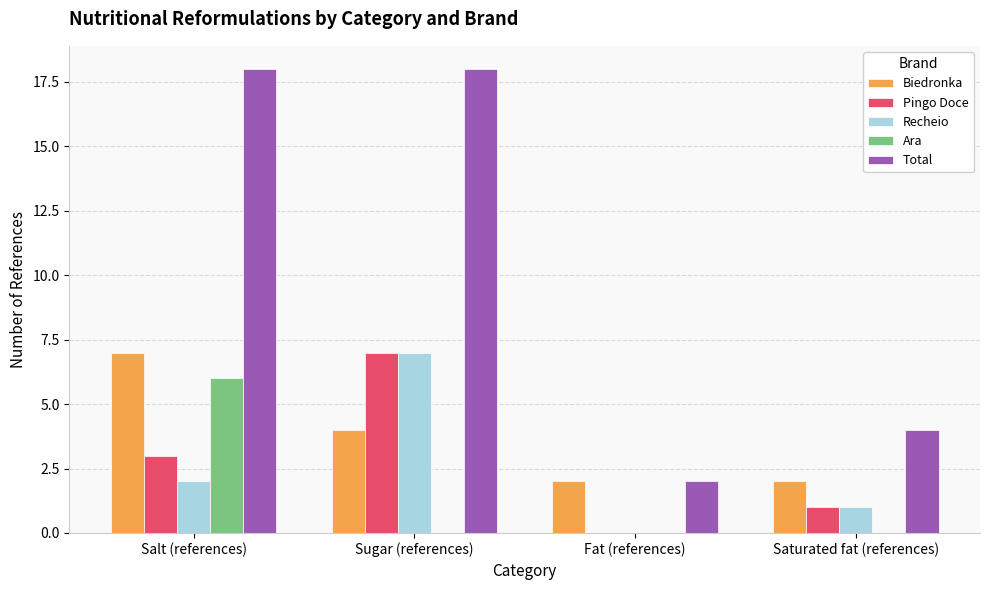

Is the value of Recheio at Sugar (references) greater than the value of Biedronka at Sugar (references)?

Yes